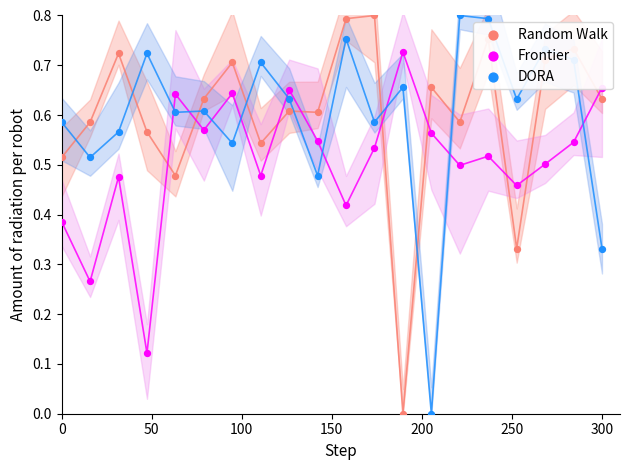

Which series has the widest spread of Y values?

Random Walk